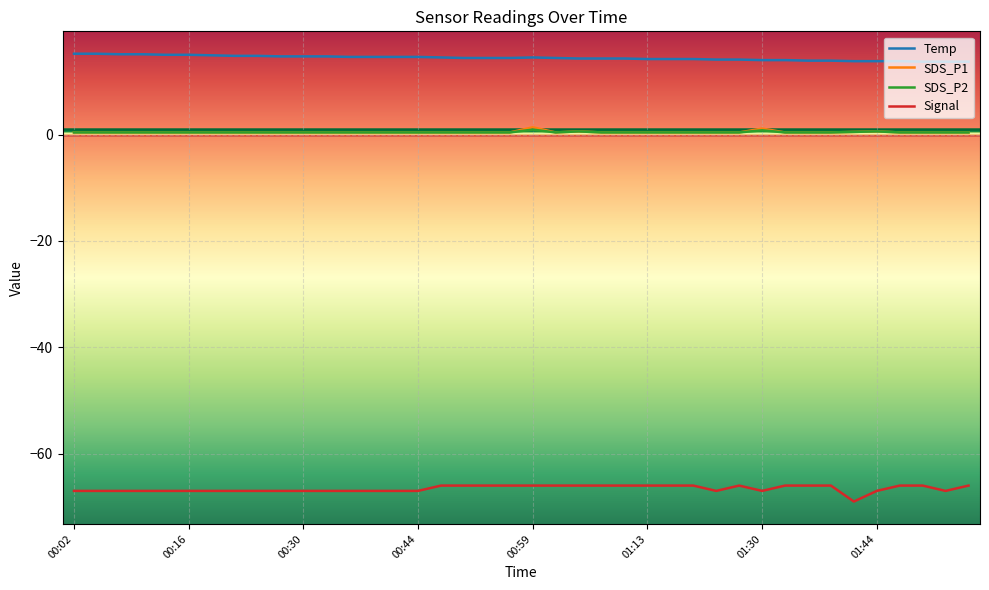

True or false: Signal and SDS_P2 cross at least once.

False